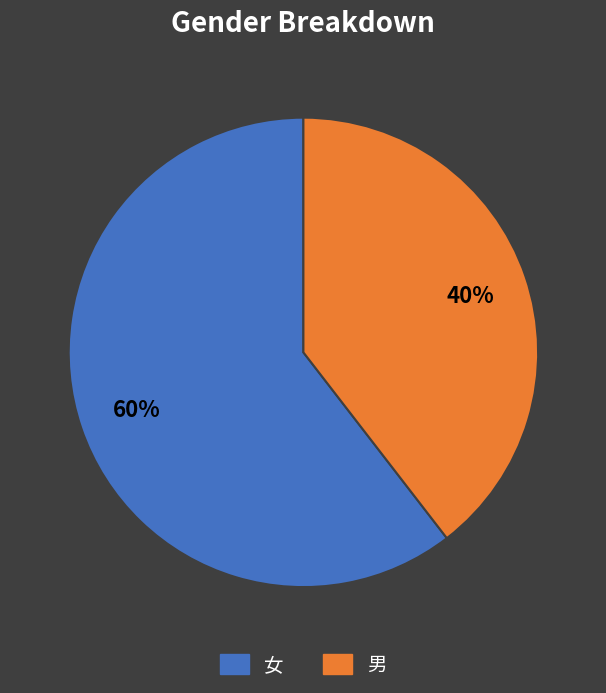

To the nearest percent, what is the combined percentage of 男 and 女?

100%